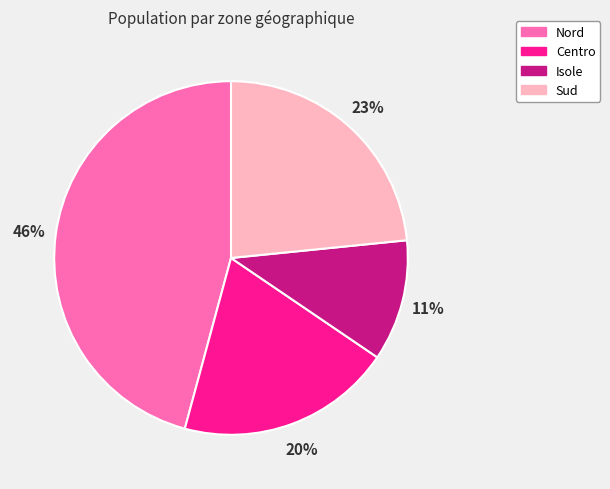

Combined, do Sud and Centro account for over 50%?

No